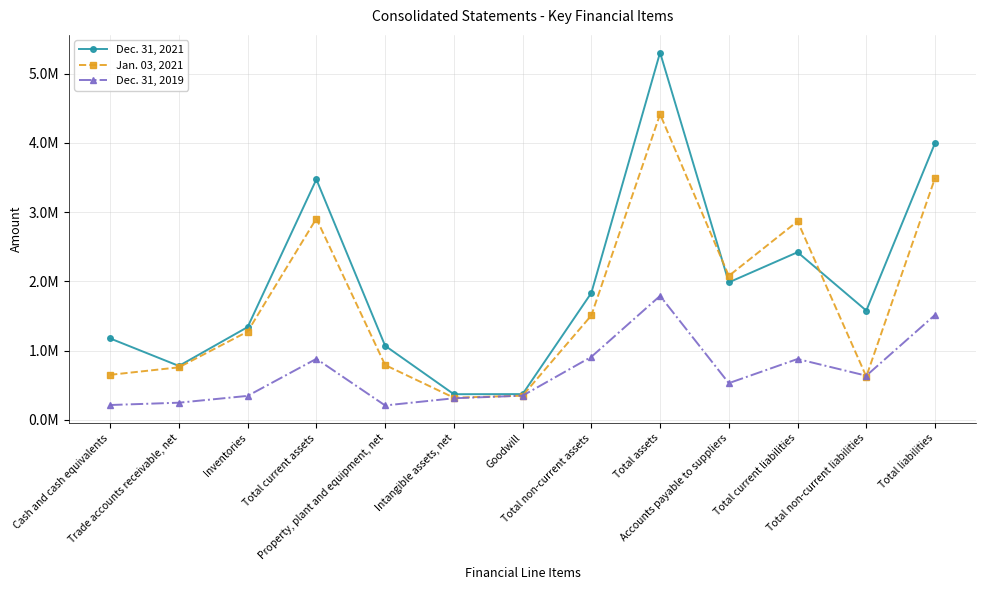

Is this an area chart (filled region under the line)?

No